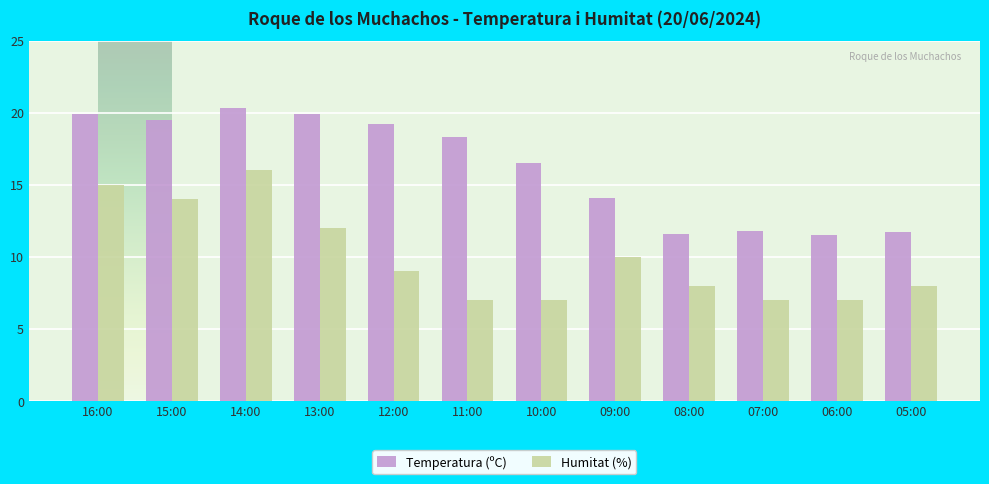

How many data points in Temperatura (ºC) are above 18?

6